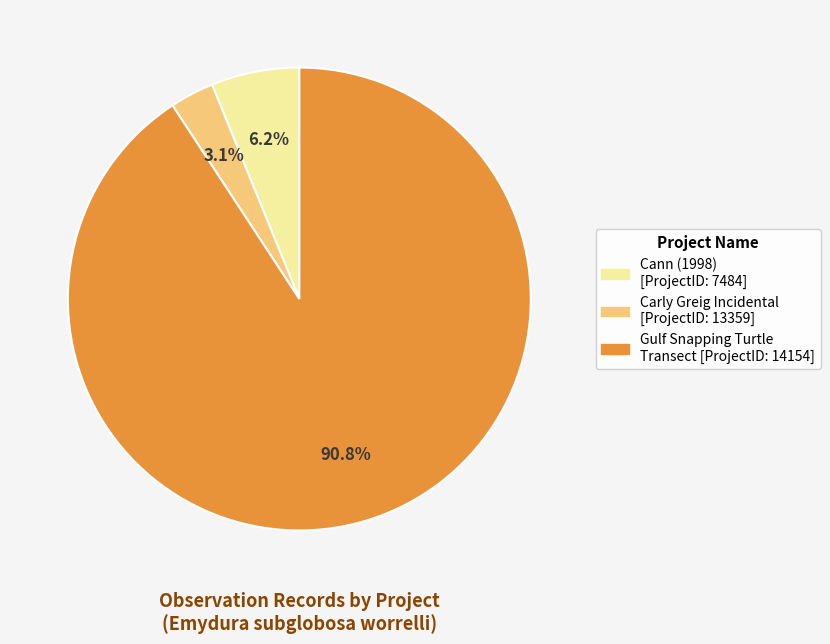

How many segments does this pie chart have?

3